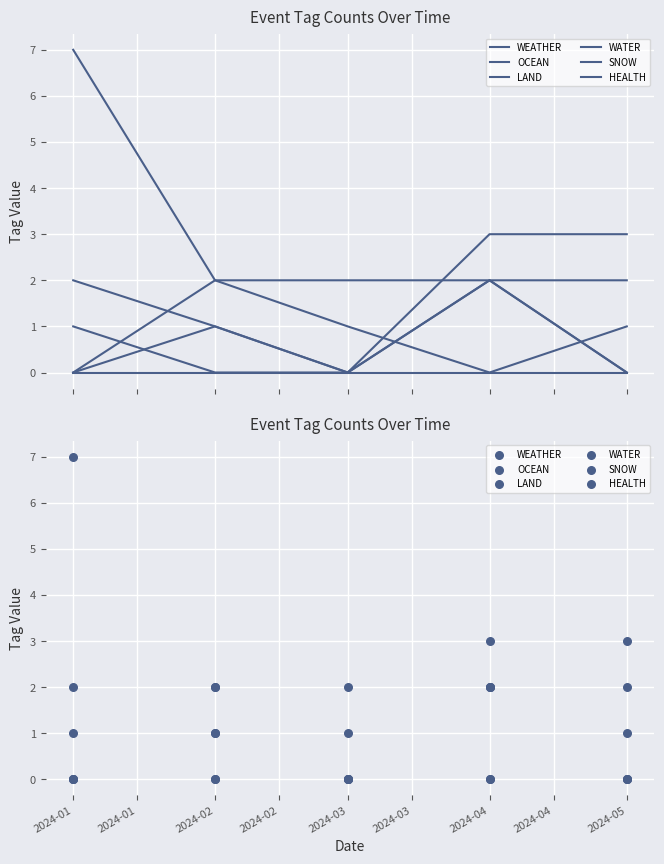

What is the total value across all series at 2024-01?

10